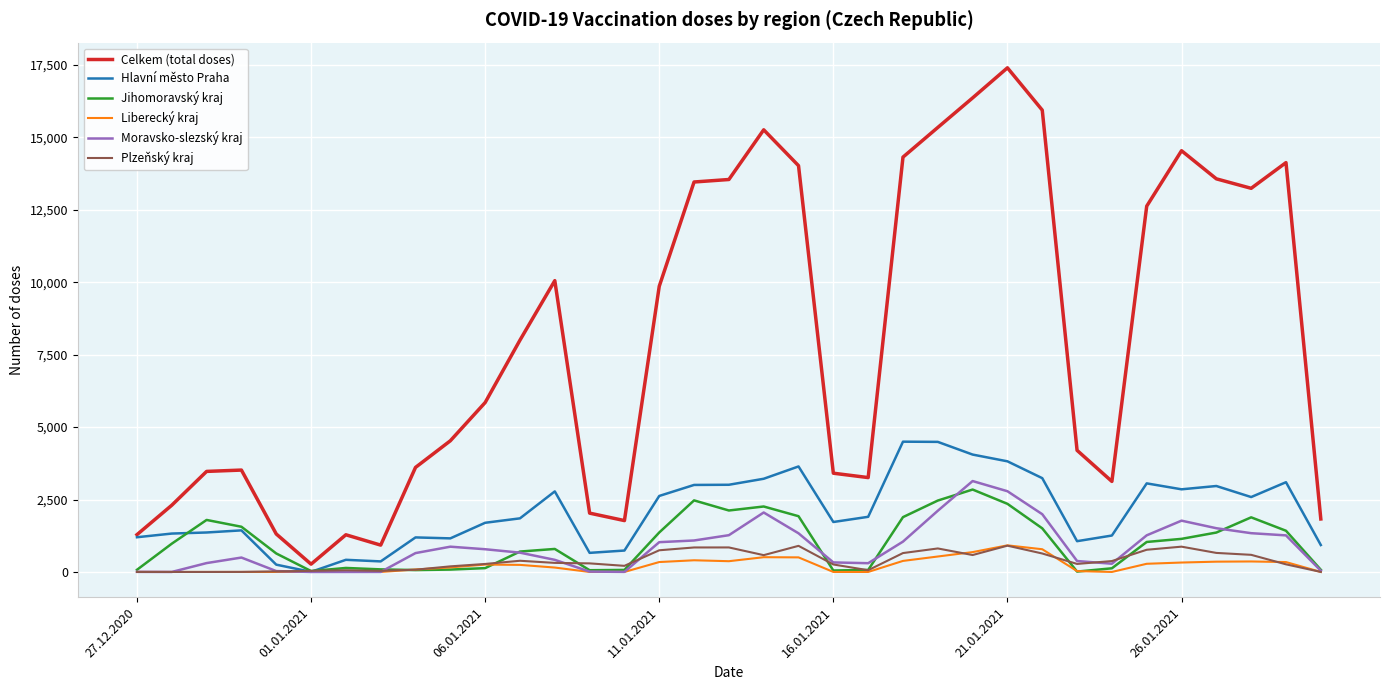

What is the maximum value shown in the chart?

17398